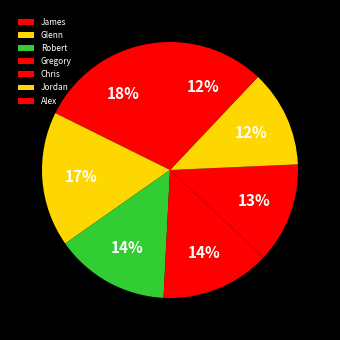

To the nearest percent, what percentage of the pie is Gregory?

14%